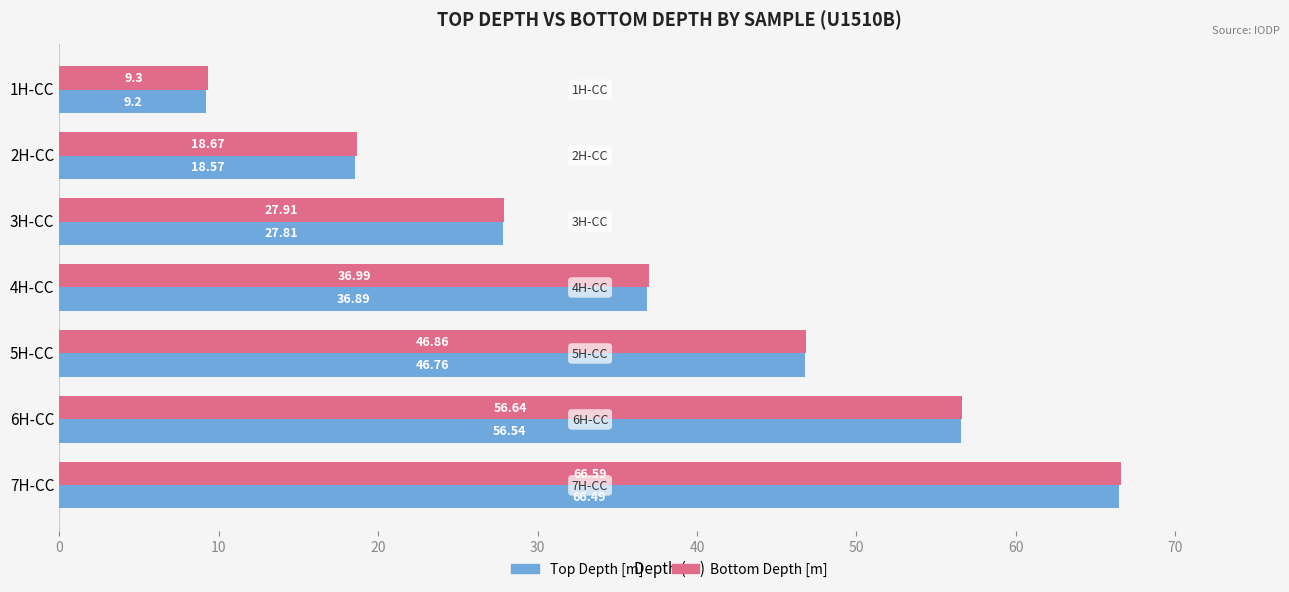

Which category has the highest value across all series?

7H-CC